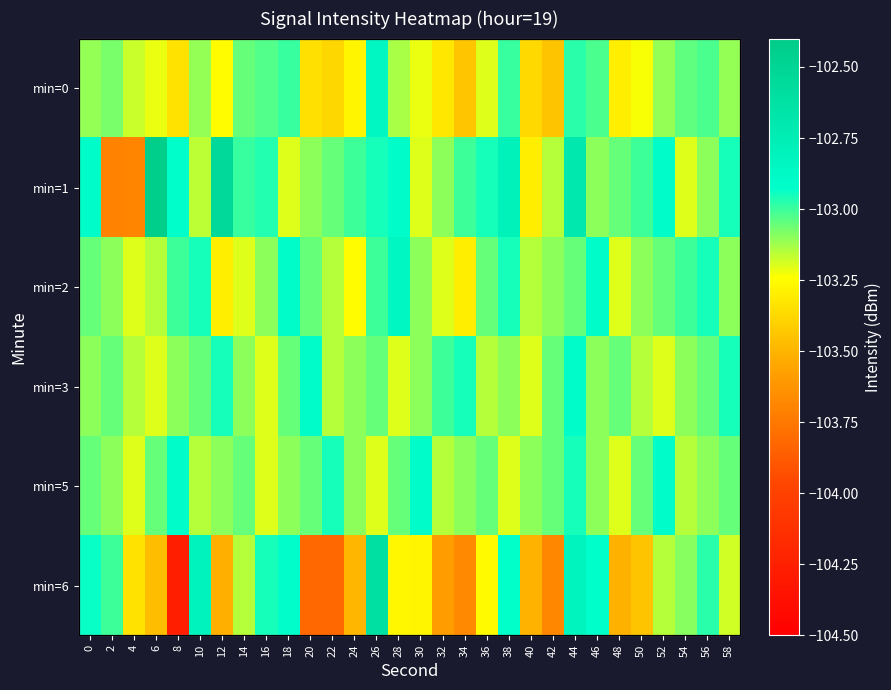

The value of min=6 at 30 is -103.3. True or false?

True